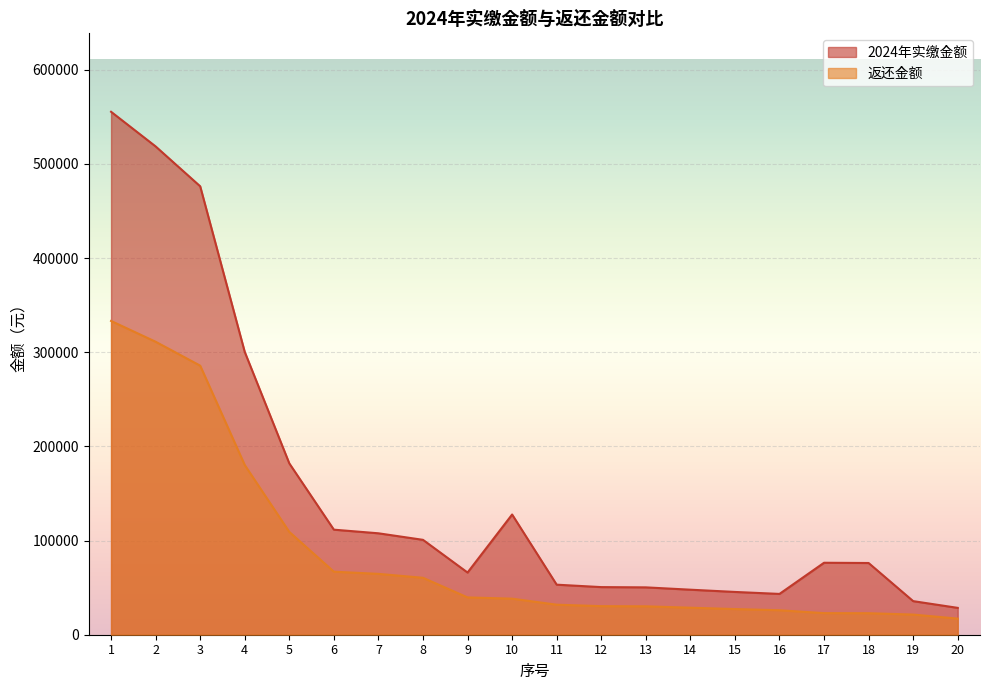

Which label corresponds to the smallest value in the chart?

20